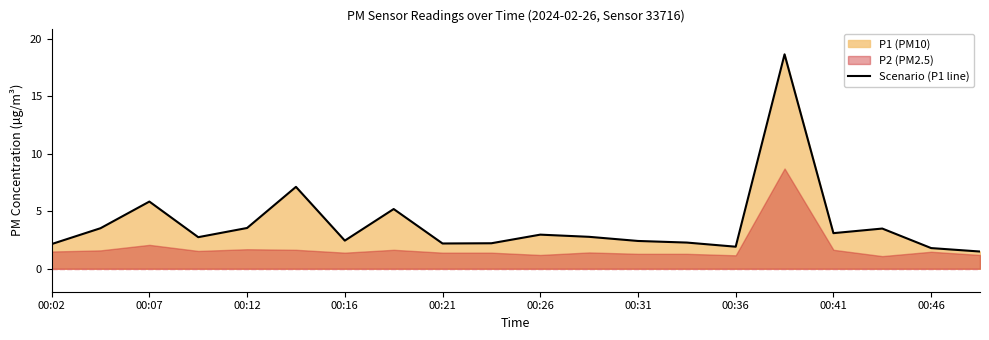

Reading left to right, what are all the values shown in this chart?

2.1	3.5	5.8	2.8	3.5	7.1	2.5	5.2	2.2	2.2	3.0	2.8	2.4	2.3	1.9	18.7	3.1	3.5	1.8	1.5